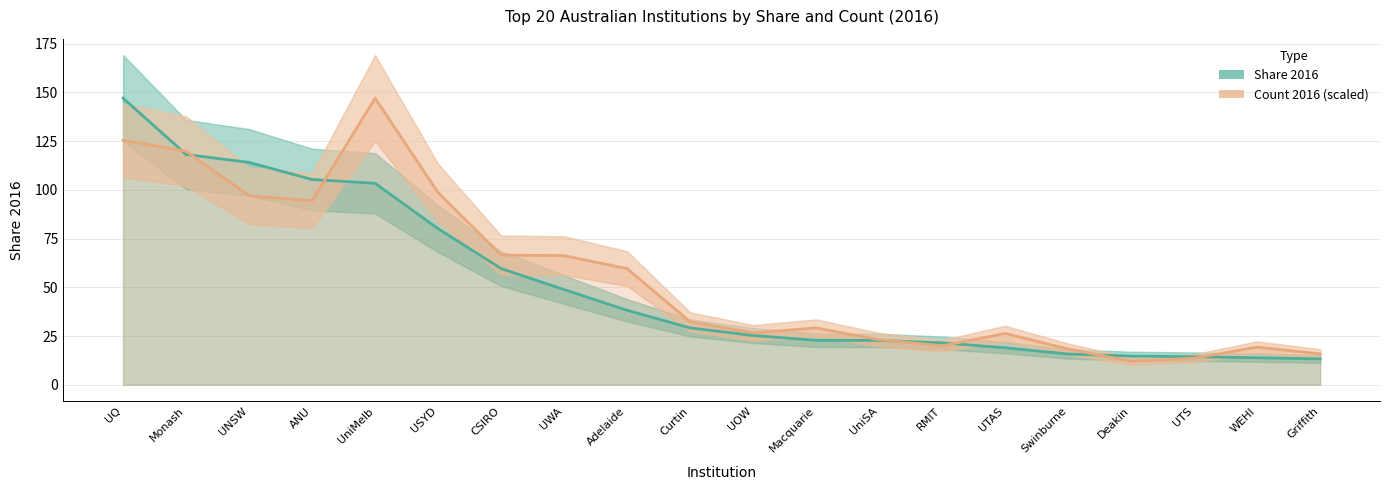

At which category is the sum across all series the highest?

UQ